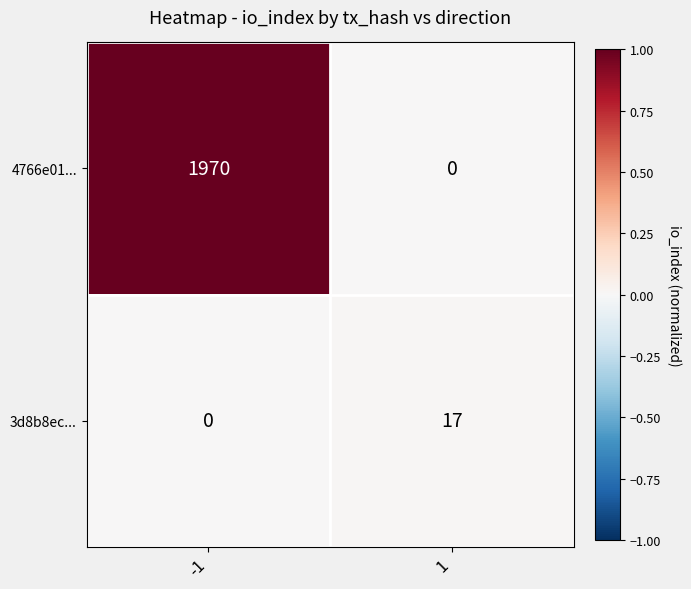

At which category is the sum across all series the highest?

-1